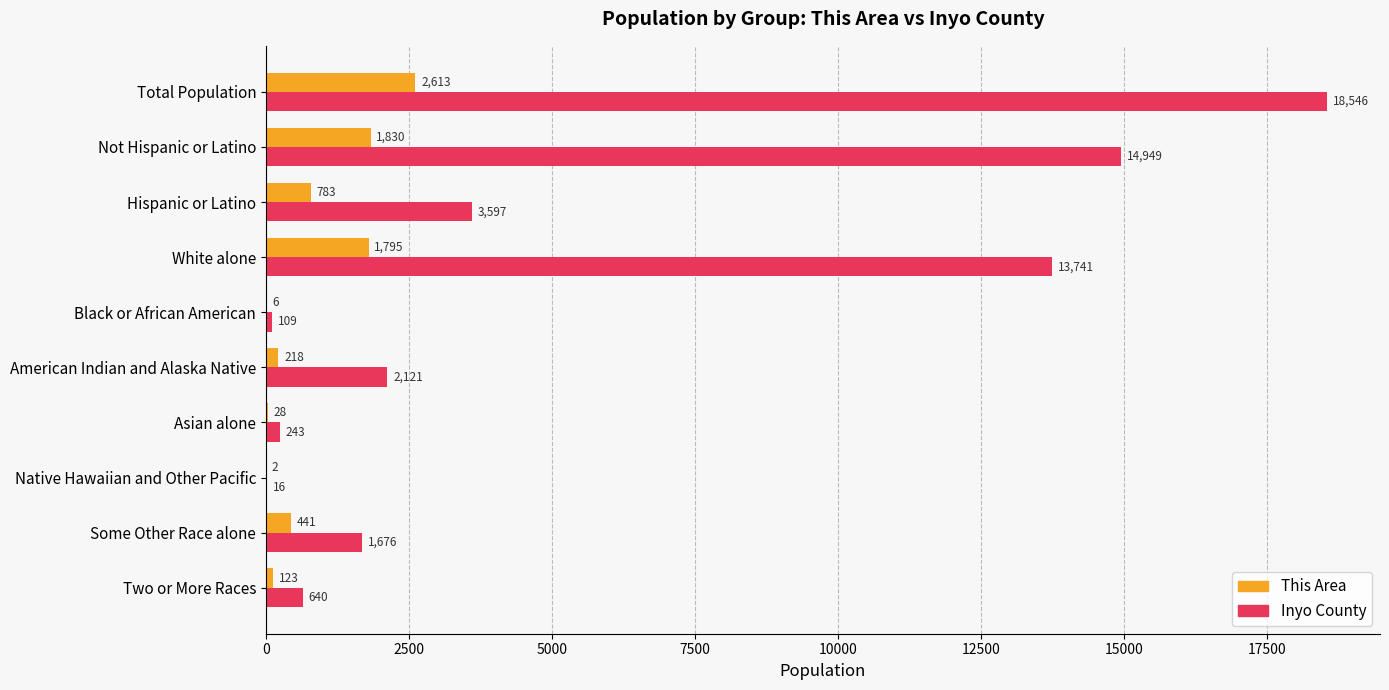

What is the sum of all This Area values?

7839